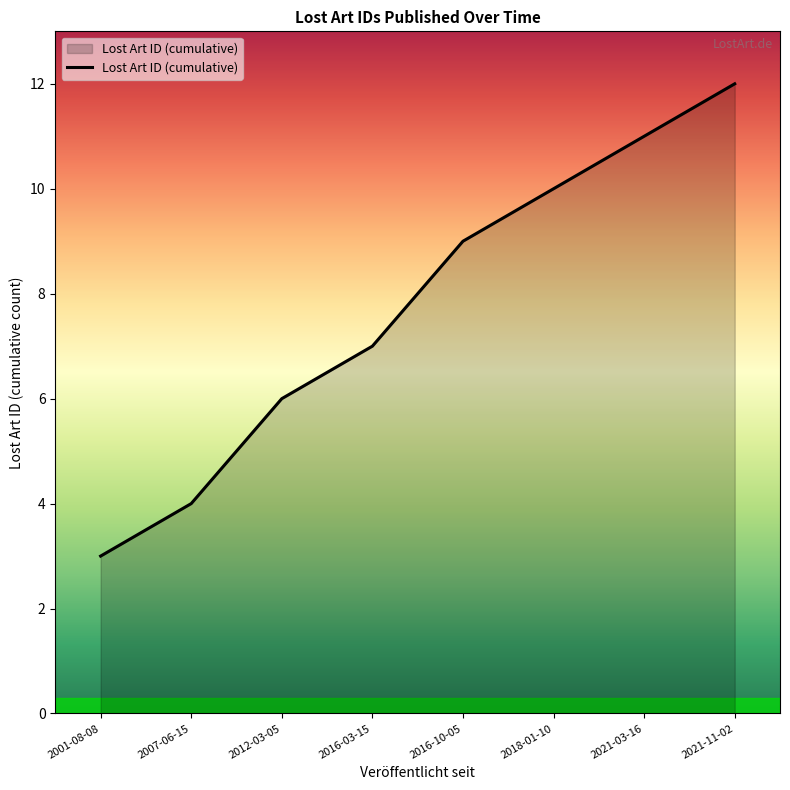

Reading right to left, extract all data points from this chart.

12	11	10	9	7	6	4	3